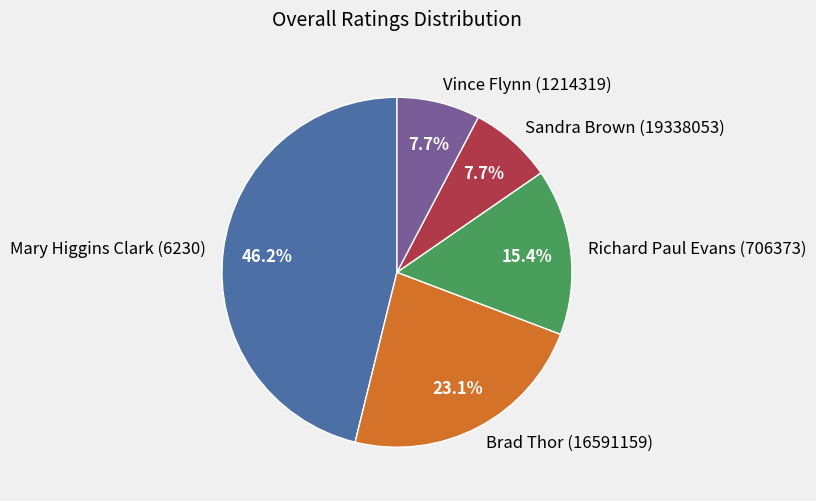

To the nearest percent, what is the difference between the Brad Thor (16591159) and Sandra Brown (19338053) slice percentages?

15%